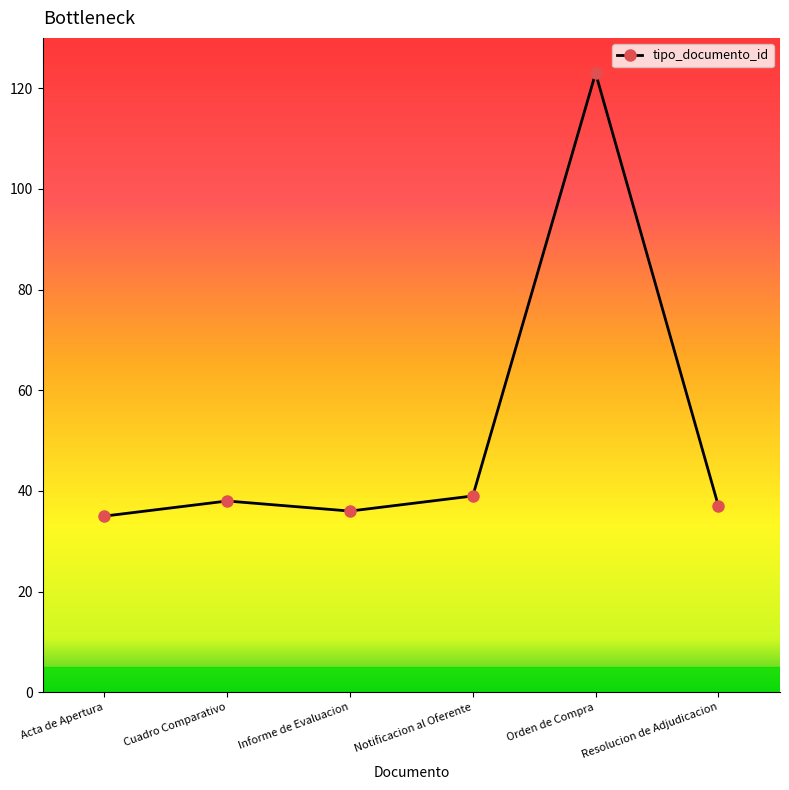

How many points are lower than both their immediate neighbors (excluding endpoints)?

1